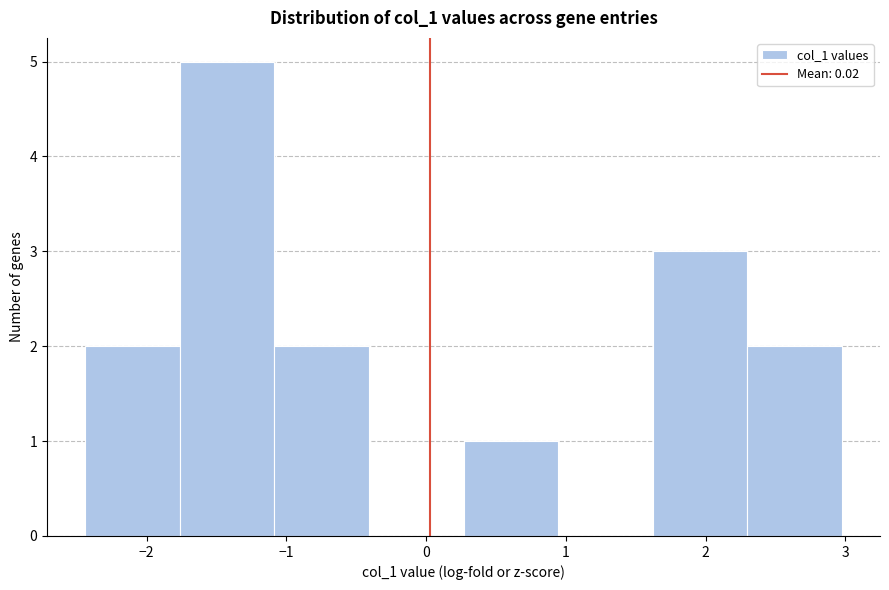

How tall is the bar that spans 0.3 to 0.9 on the x-axis? Neither the bar edges nor the heights are printed on the chart, so give them approximately, as read against the axes.

1